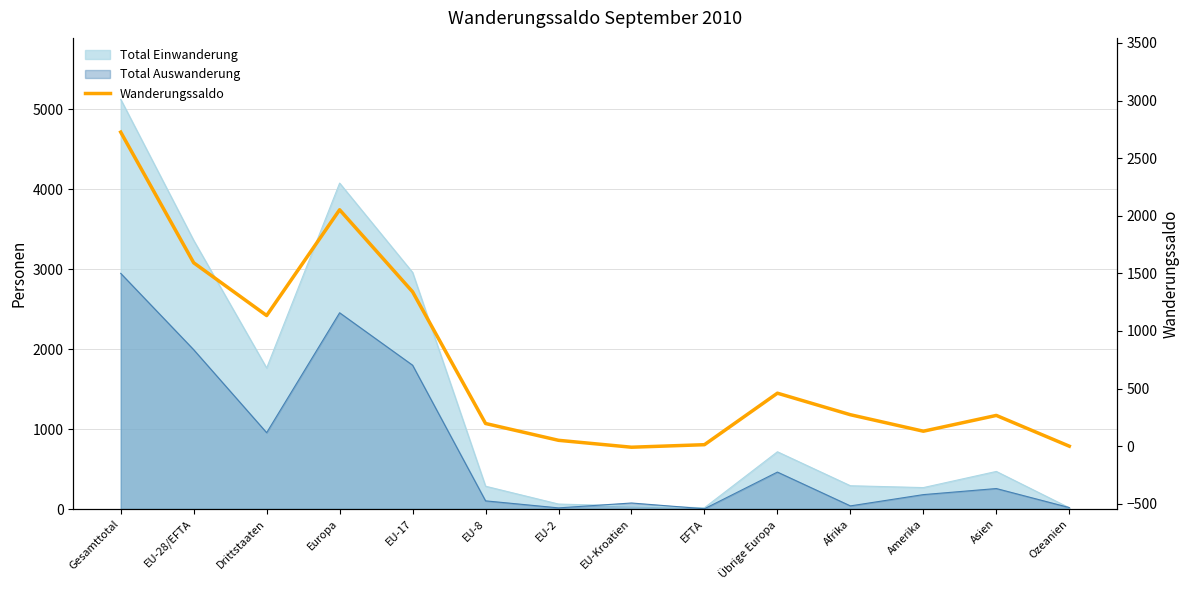

Rank the categories by value from highest to lowest.

Gesamttotal, Europa, EU-28/EFTA, EU-17, Drittstaaten, Übrige Europa, Afrika, Asien, EU-8, Amerika, EU-2, EFTA, Ozeanien, EU-Kroatien